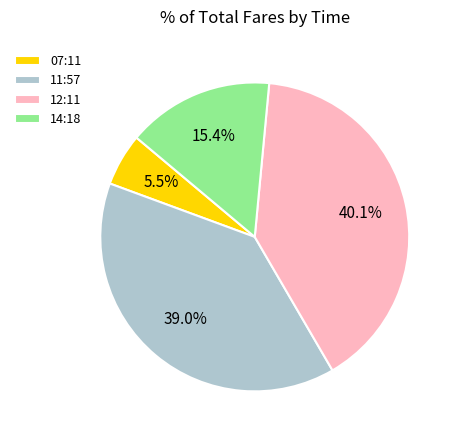

Does 14:18 represent more than half of the total?

No